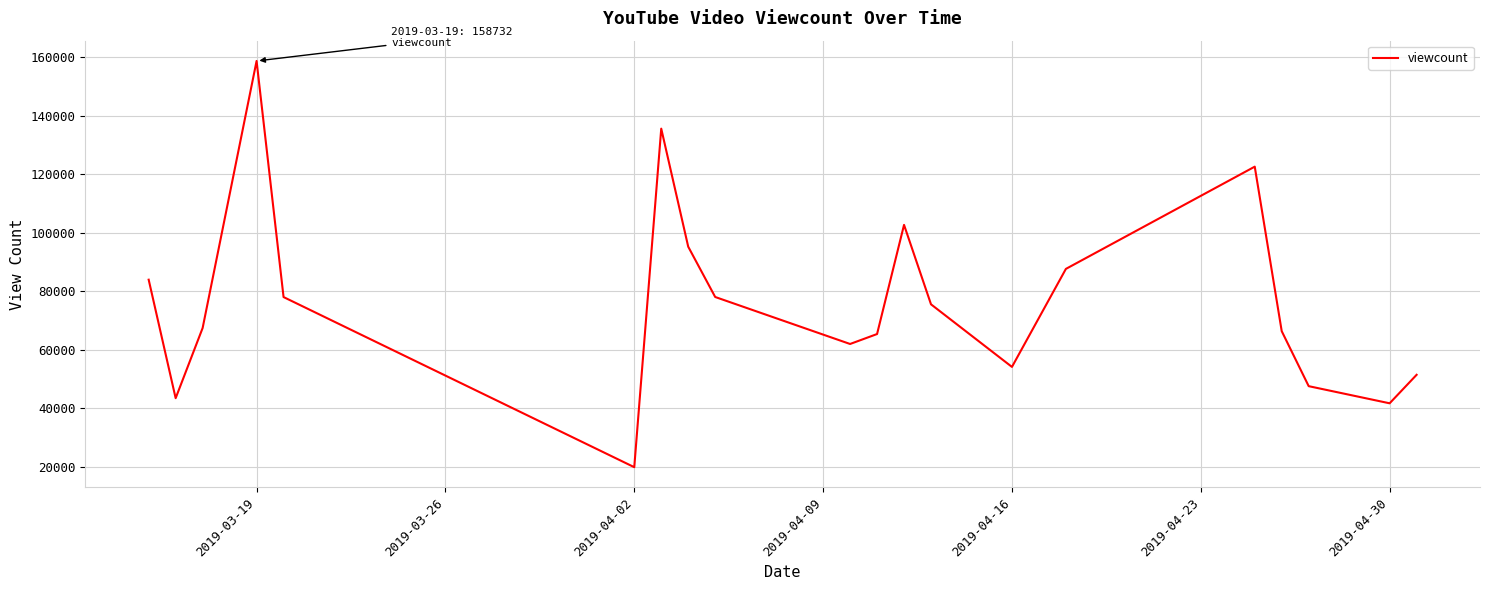

How many lines are shown in the chart?

1